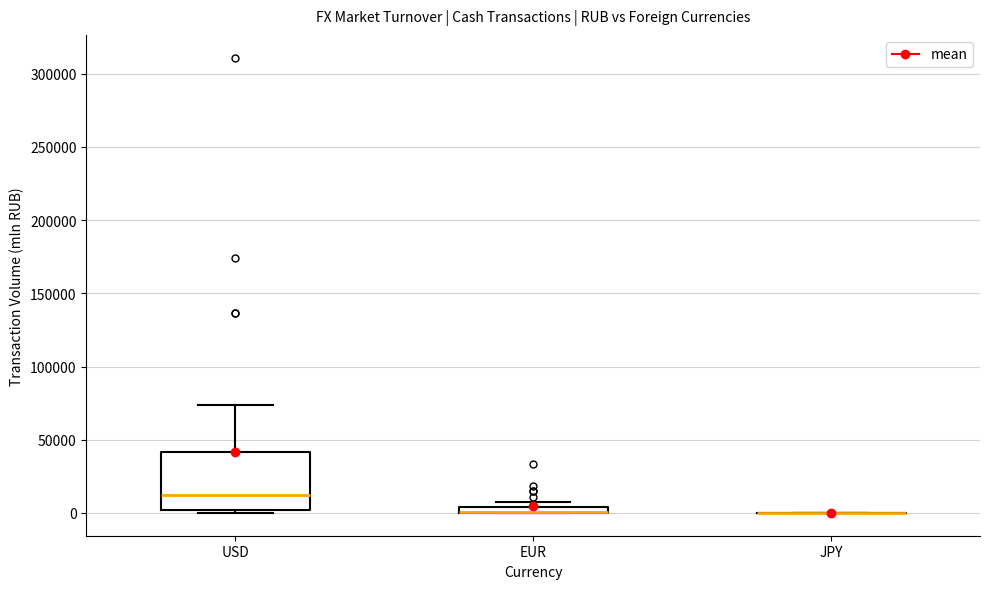

Comparing the boxes themselves (not the whiskers), which one is the tallest?

USD